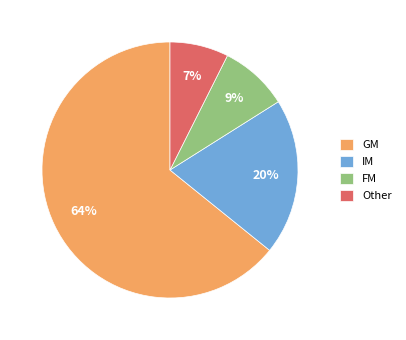

Is there a majority slice in this chart?

Yes